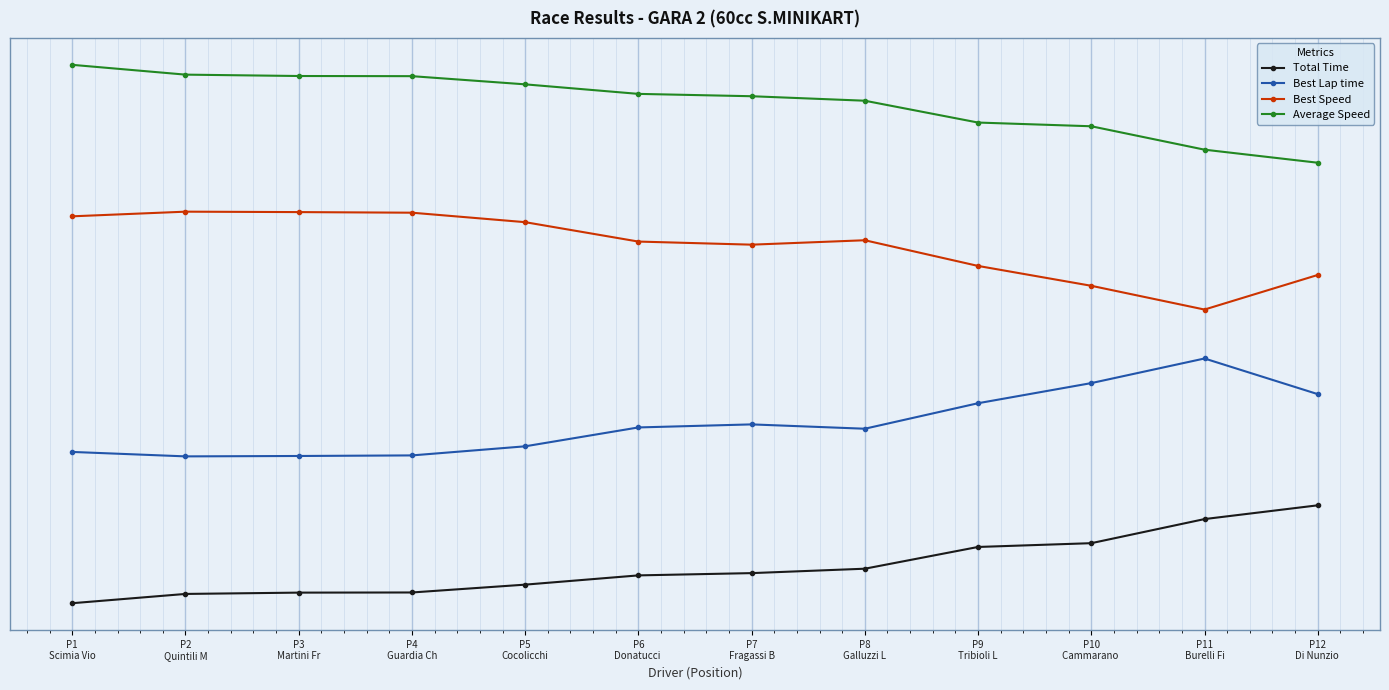

At which category is the sum across all series the highest?

P1
Scimia Vio